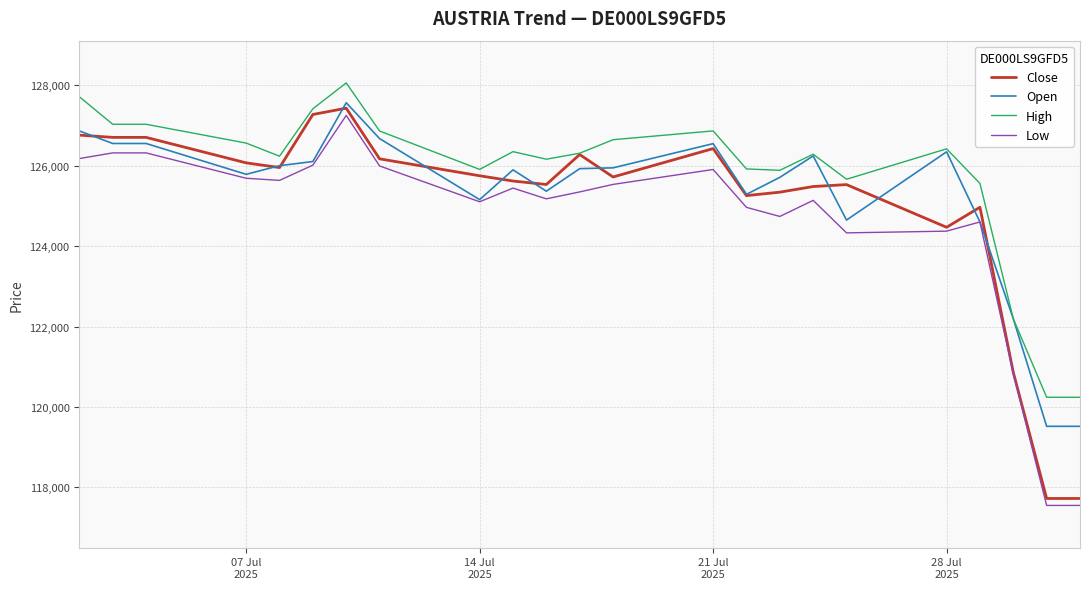

What is the maximum value for Low?

127252